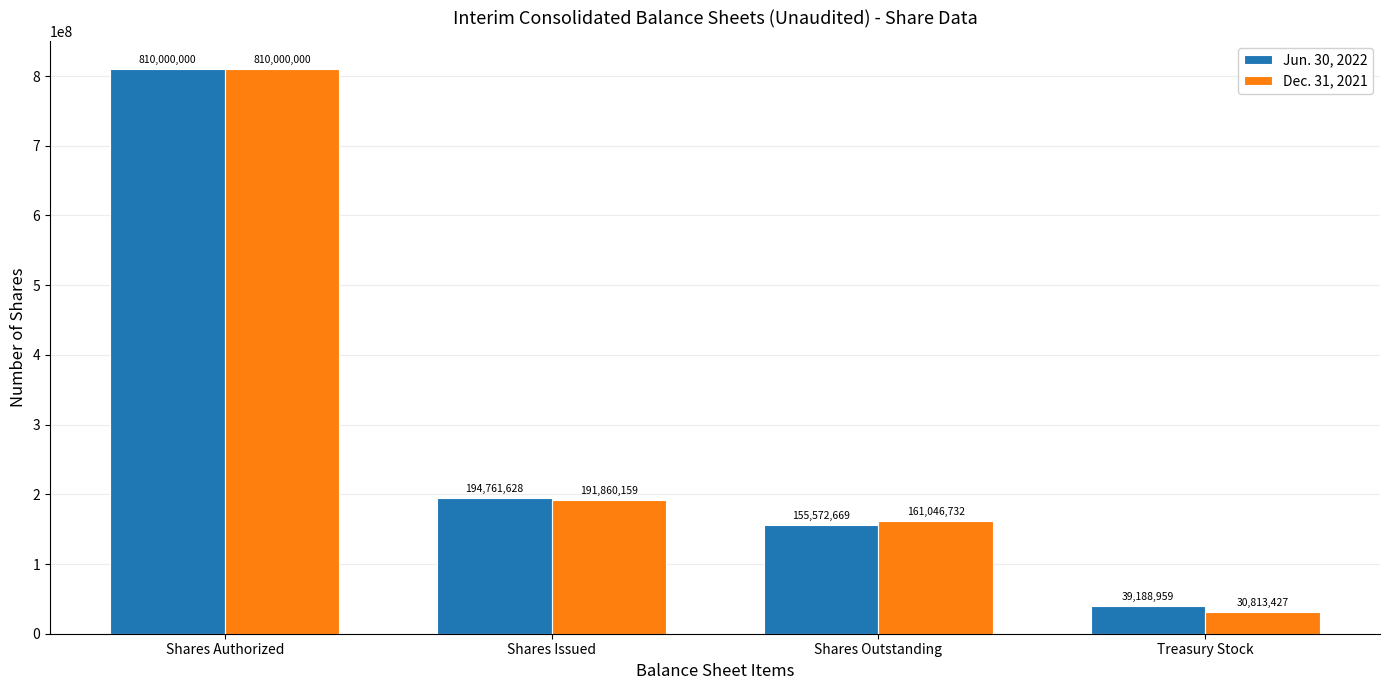

How many data points does each series have?

4